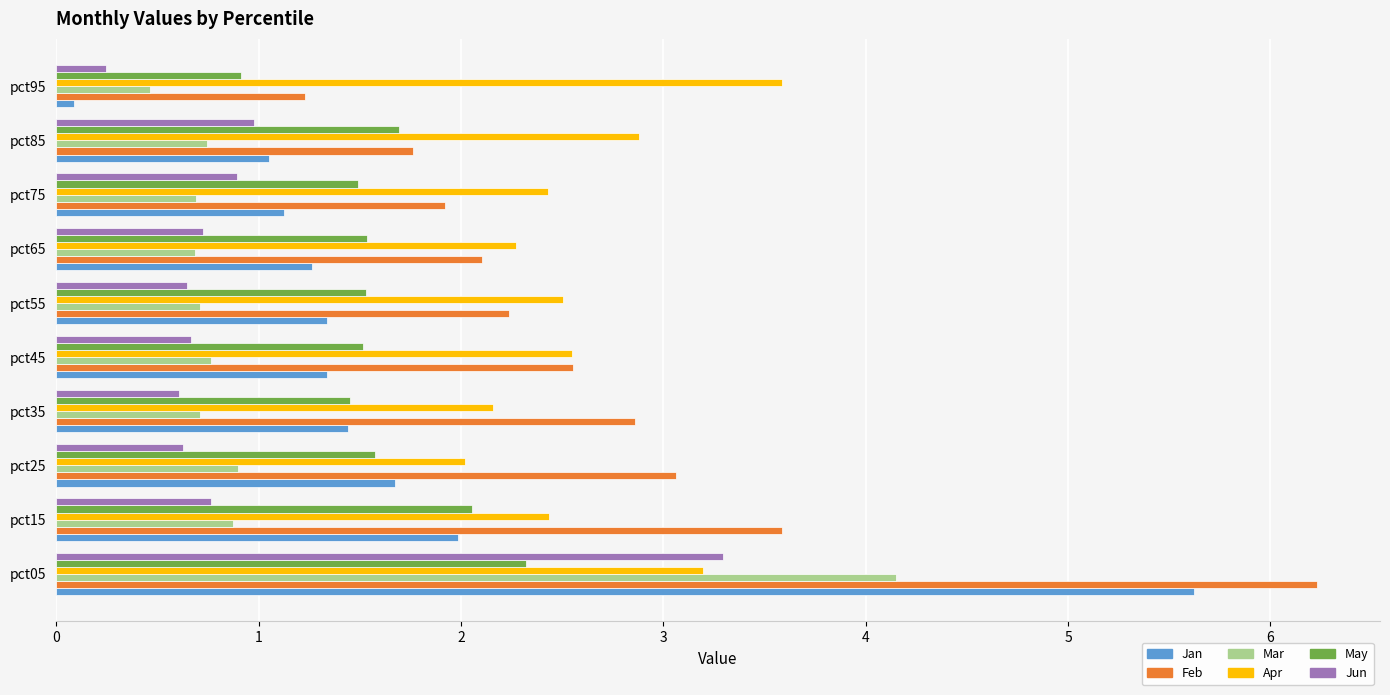

What is the lowest value of the Mar series?

0.5